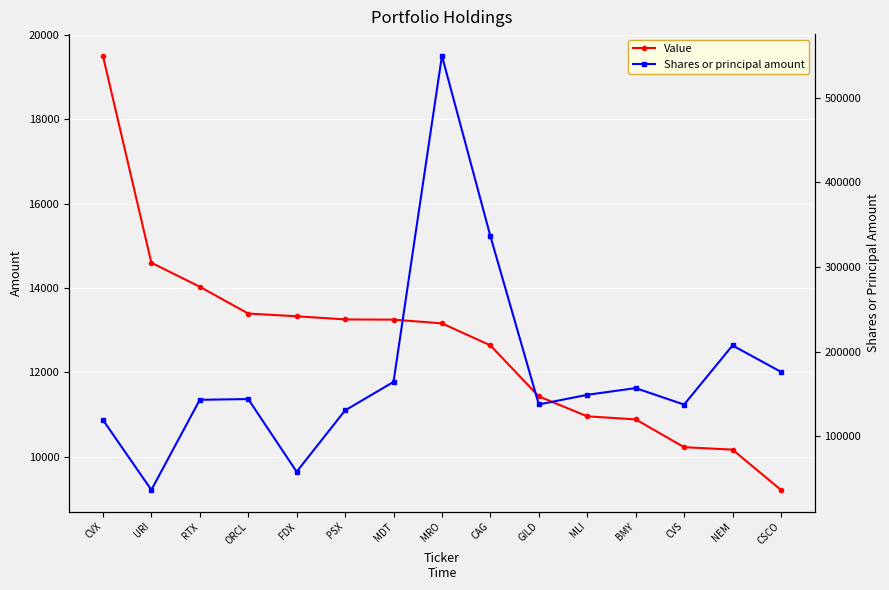

At which label is Shares or principal amount closest to 293167?

CAG